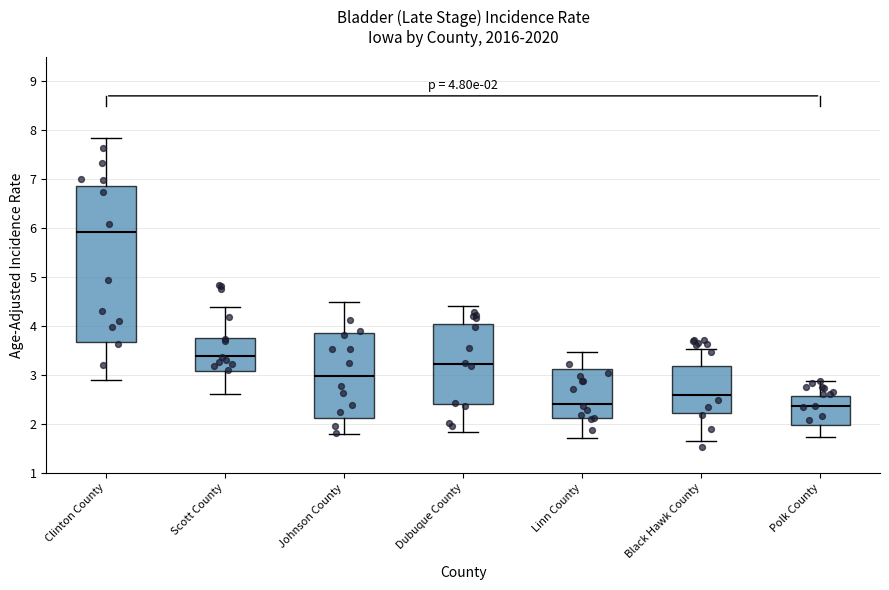

Which box's median line is the highest?

Clinton County